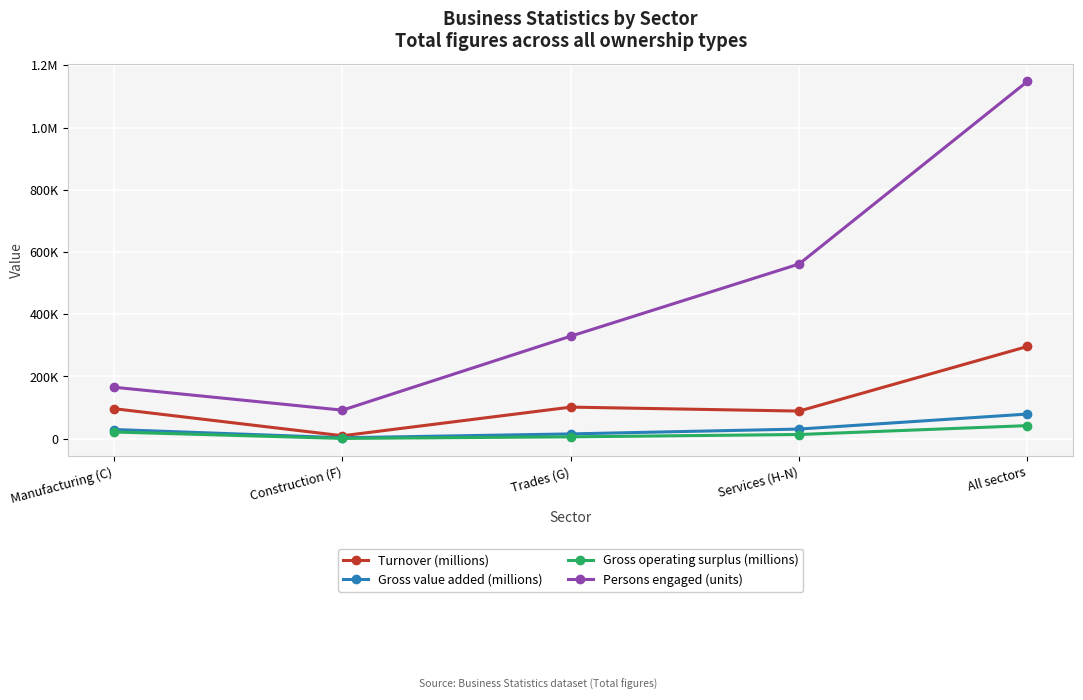

What is the sum of the Gross value added (millions) values at Trades (G) and Services (H-N)?

46532